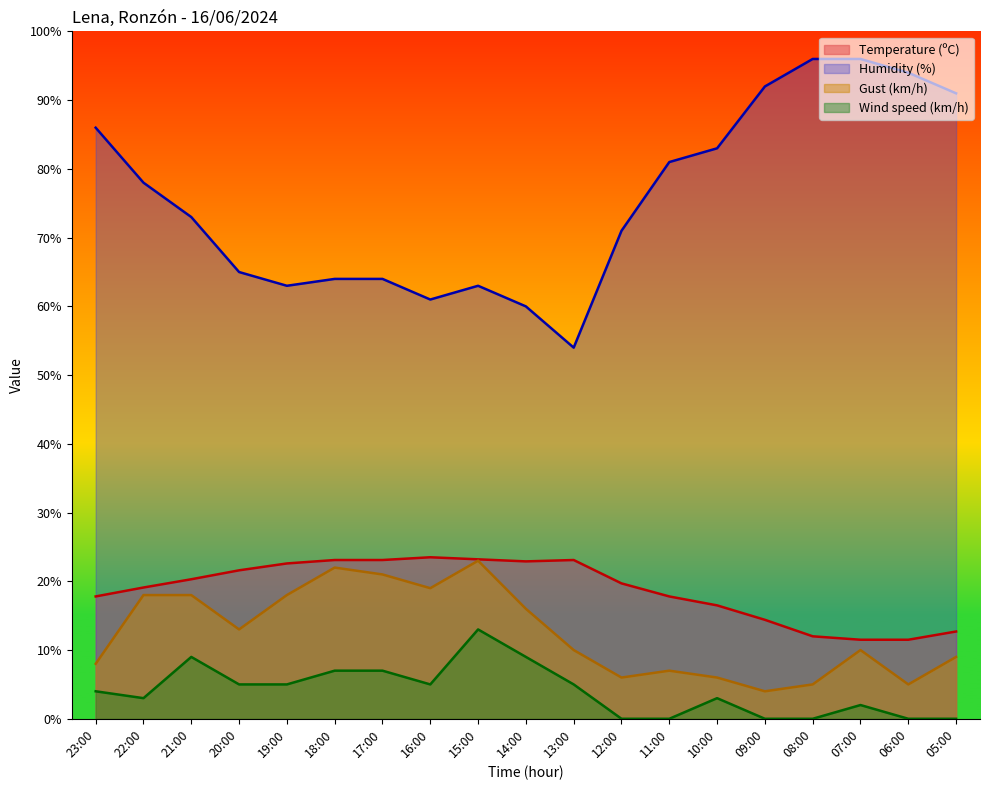

True or false: Humidity (%) and Temperature (ºC) cross at least once.

False